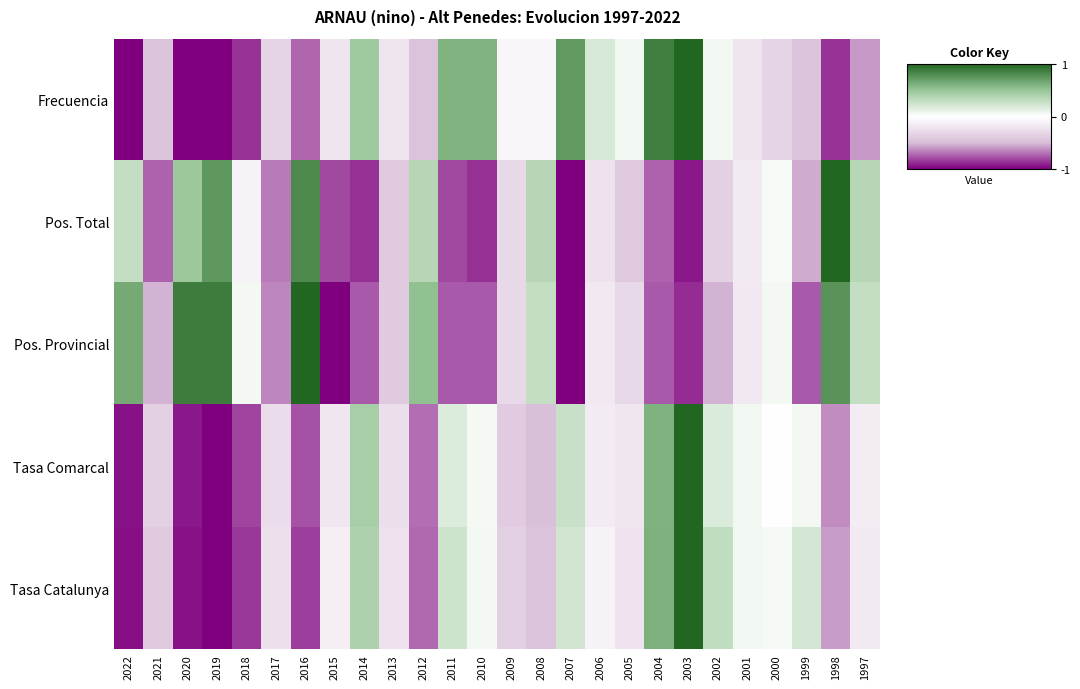

Reading left to right, what are all the values shown in this chart?

Frecuencia: 2022=-1.0	2021=-0.5	2020=-1.0	2019=-1.0	2018=-0.9	2017=-0.3	2016=-0.7	2015=-0.2	2014=0.5	2013=-0.2	2012=-0.5	2011=0.6	2010=0.6	2009=-0.1	2008=-0.1	2007=0.7	2006=0.2	2005=0.1	2004=0.9	2003=1.0	2002=0.1	2001=-0.2	2000=-0.3	1999=-0.5	1998=-0.9	1997=-0.6
Pos. Total: 2022=0.3	2021=-0.7	2020=0.5	2019=0.7	2018=-0.1	2017=-0.7	2016=0.8	2015=-0.8	2014=-0.9	2013=-0.4	2012=0.4	2011=-0.8	2010=-0.9	2009=-0.3	2008=0.4	2007=-1.0	2006=-0.2	2005=-0.4	2004=-0.7	2003=-0.9	2002=-0.4	2001=-0.2	2000=0.0	1999=-0.5	1998=1.0	1997=0.4
Pos. Provincial: 2022=0.6	2021=-0.5	2020=0.9	2019=0.9	2018=0.1	2017=-0.6	2016=1.0	2015=-1.0	2014=-0.8	2013=-0.4	2012=0.5	2011=-0.8	2010=-0.8	2009=-0.3	2008=0.3	2007=-1.0	2006=-0.2	2005=-0.3	2004=-0.8	2003=-0.9	2002=-0.5	2001=-0.2	2000=0.1	1999=-0.8	1998=0.8	1997=0.3
Tasa Comarcal: 2022=-1.0	2021=-0.4	2020=-0.9	2019=-1.0	2018=-0.8	2017=-0.3	2016=-0.8	2015=-0.2	2014=0.4	2013=-0.2	2012=-0.7	2011=0.2	2010=0.1	2009=-0.4	2008=-0.5	2007=0.3	2006=-0.2	2005=-0.2	2004=0.6	2003=1.0	2002=0.2	2001=0.1	2000=-0.0	1999=0.1	1998=-0.6	1997=-0.1
Tasa Catalunya: 2022=-1.0	2021=-0.4	2020=-1.0	2019=-1.0	2018=-0.8	2017=-0.2	2016=-0.8	2015=-0.1	2014=0.4	2013=-0.2	2012=-0.7	2011=0.2	2010=0.1	2009=-0.4	2008=-0.5	2007=0.2	2006=-0.1	2005=-0.2	2004=0.6	2003=1.0	2002=0.3	2001=0.1	2000=0.0	1999=0.2	1998=-0.6	1997=-0.2